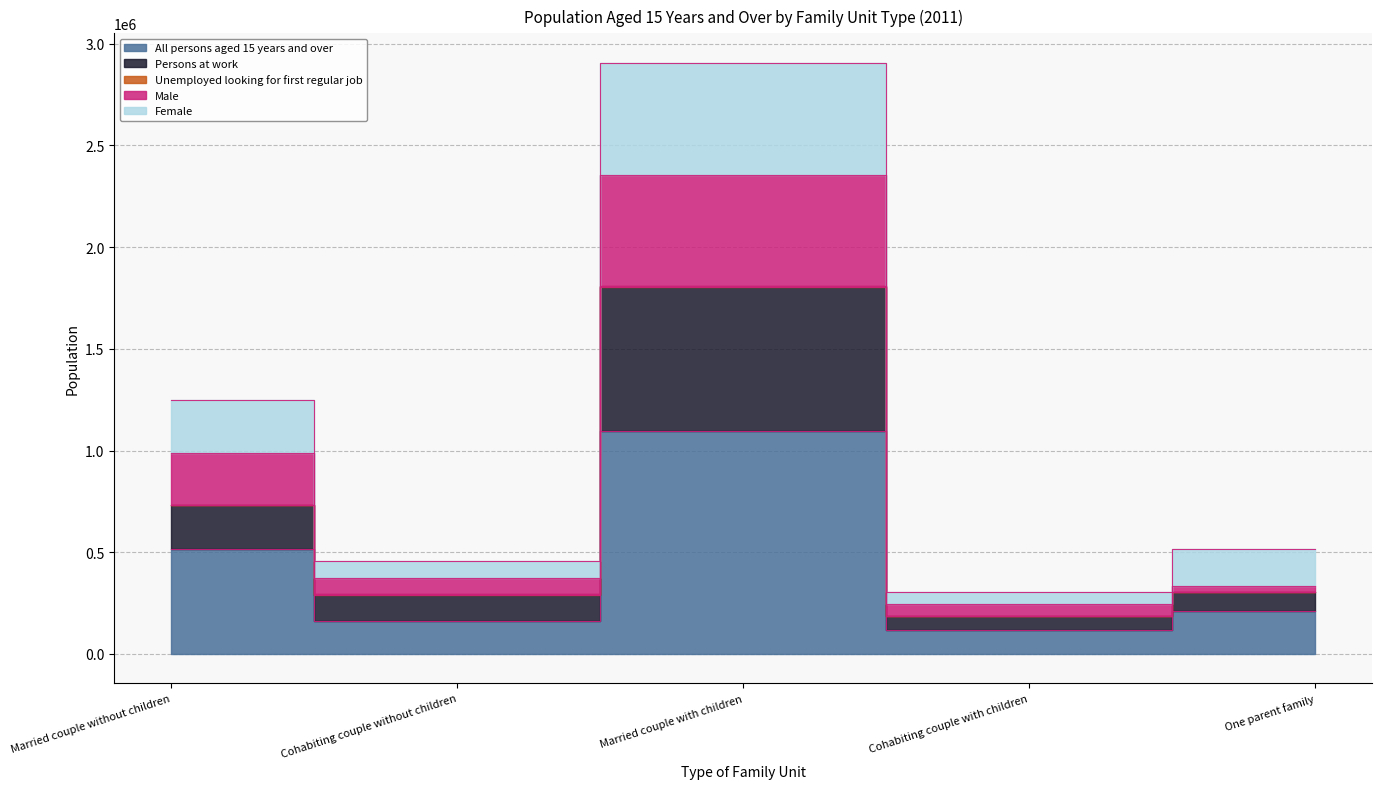

How many values in the All persons aged 15 years and over series are below 212176?

2